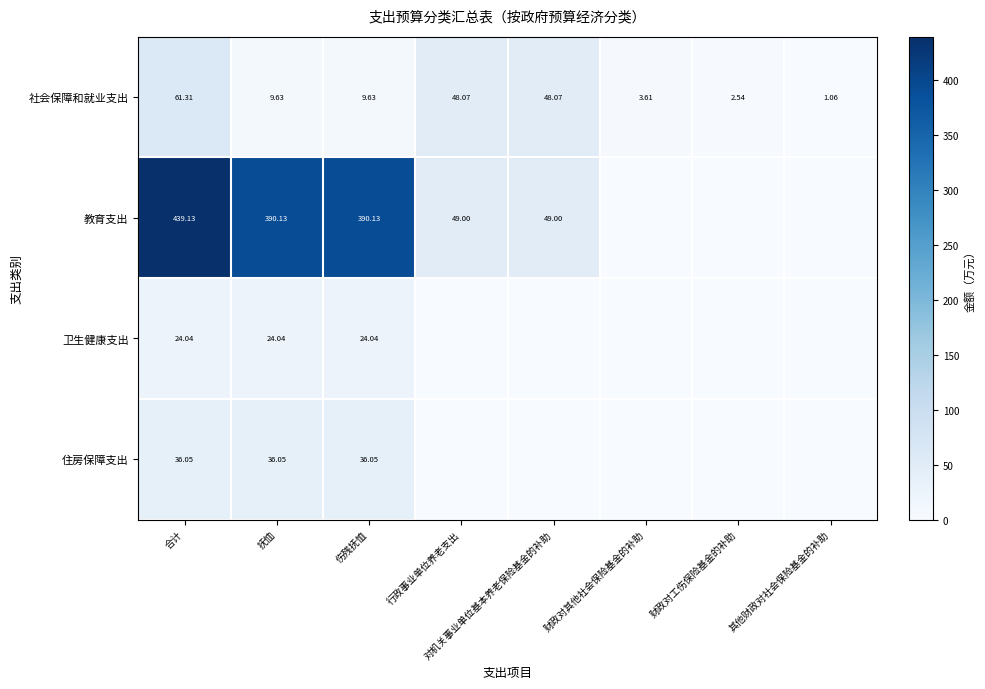

Is the value of 社会保障和就业支出 at 合计 greater than the value of 卫生健康支出 at 伤残抚恤?

Yes